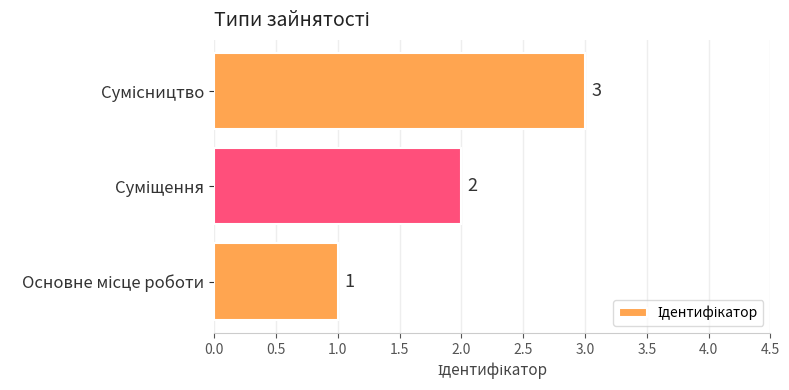

What is the sum of all values?

6